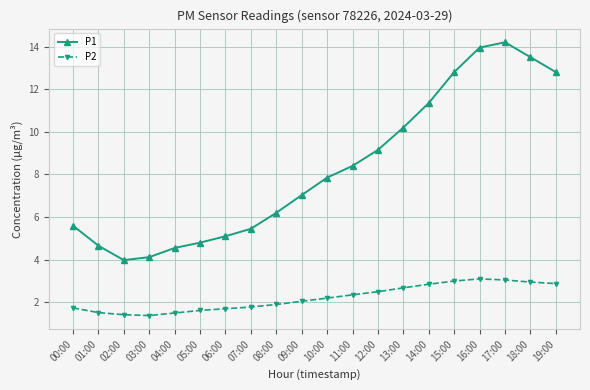

Rank the series by their average value, from highest to lowest.

P1, P2